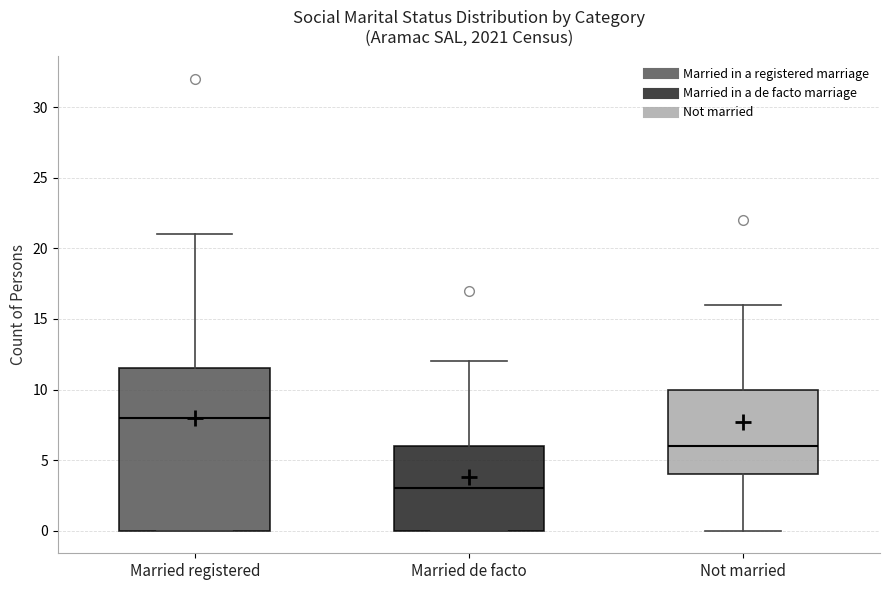

Reading left to right, transcribe this box plot: for each box, give where its median line is, the range the box spans, and where its two whiskers end, as read against the y-axis. The values are not printed on the chart, so give them approximately, as read against the axis.

Married registered: median 8.0, box 0.0 to 11.5, whiskers 0.0 to 21.0
Married de facto: median 3.0, box 0.0 to 6.0, whiskers 0.0 to 12.0
Not married: median 6.0, box 4.0 to 10.0, whiskers 0.0 to 16.0